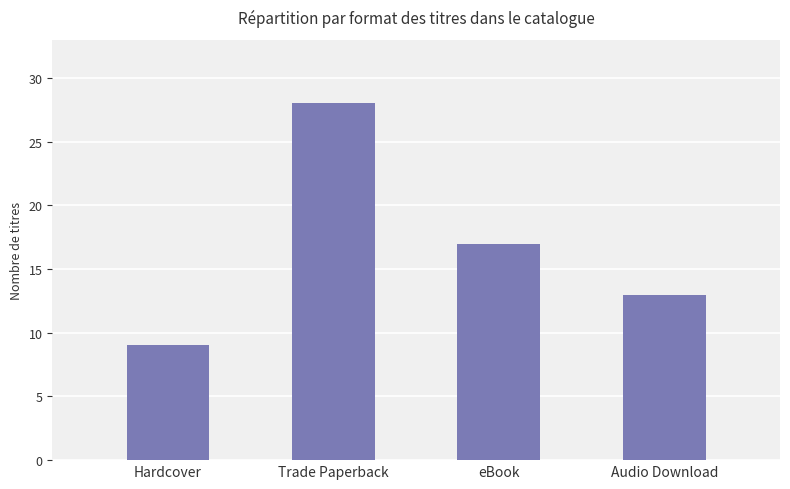

What is the difference between the values at Audio Download and eBook?

4